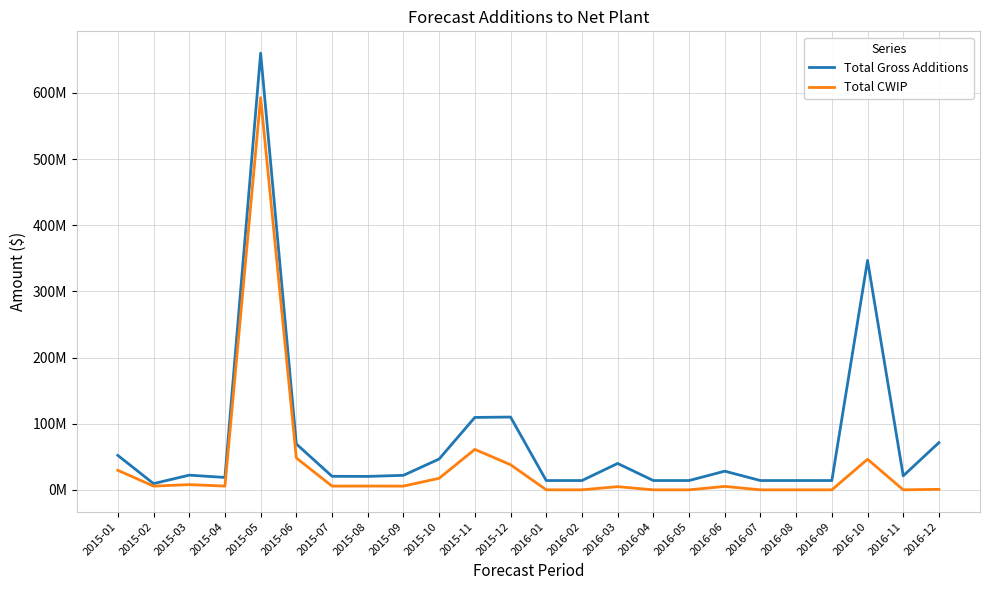

The Total Gross Additions series shows 25742048.9 at 2015-11. True or false?

False